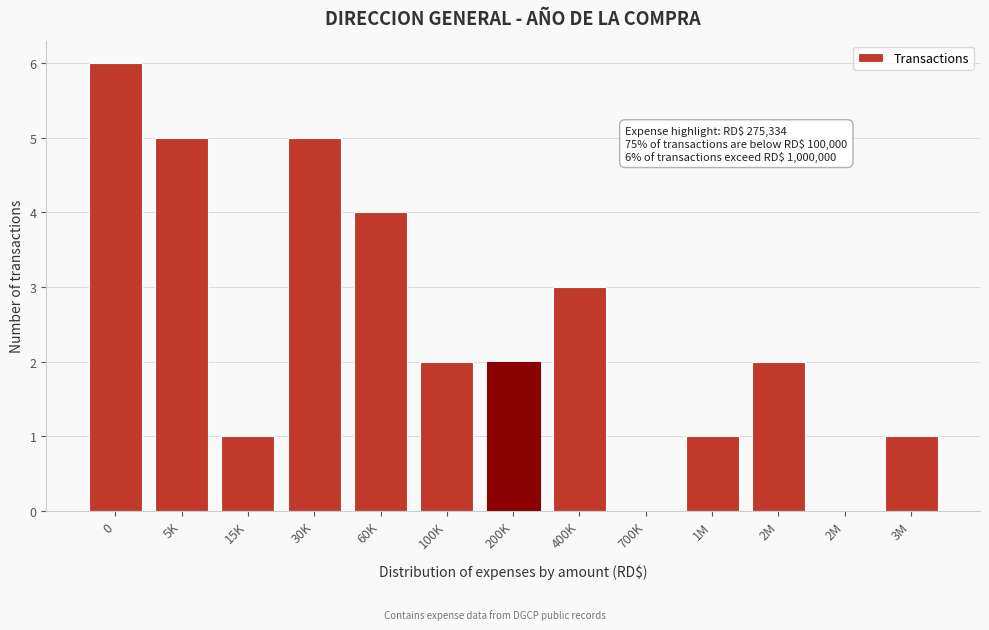

Are the bars horizontal?

No